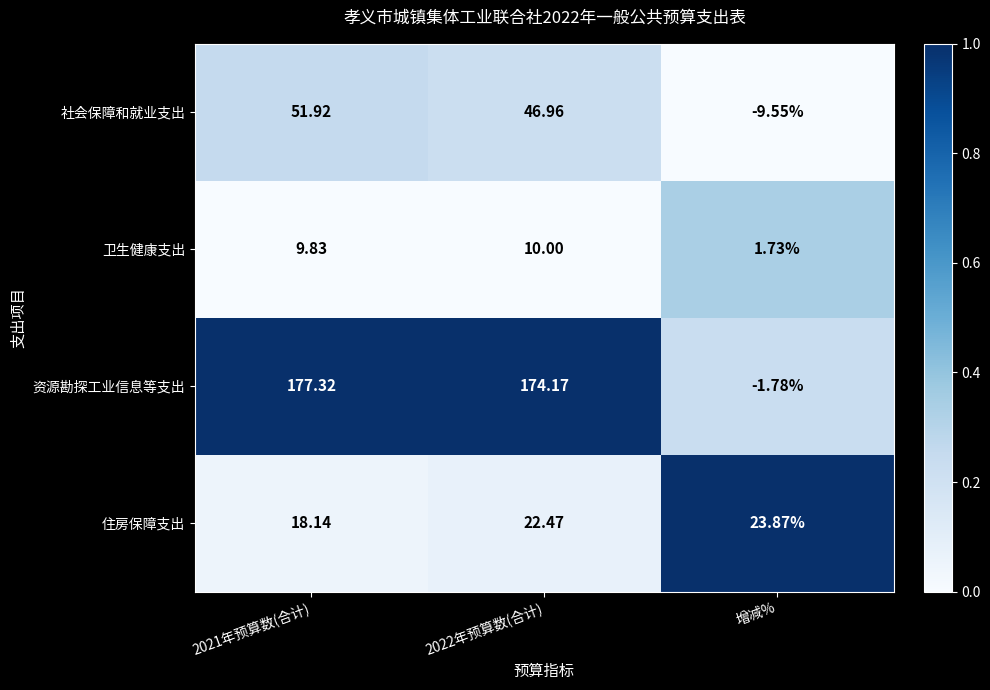

Which series has the largest total across all categories?

资源勘探工业信息等支出